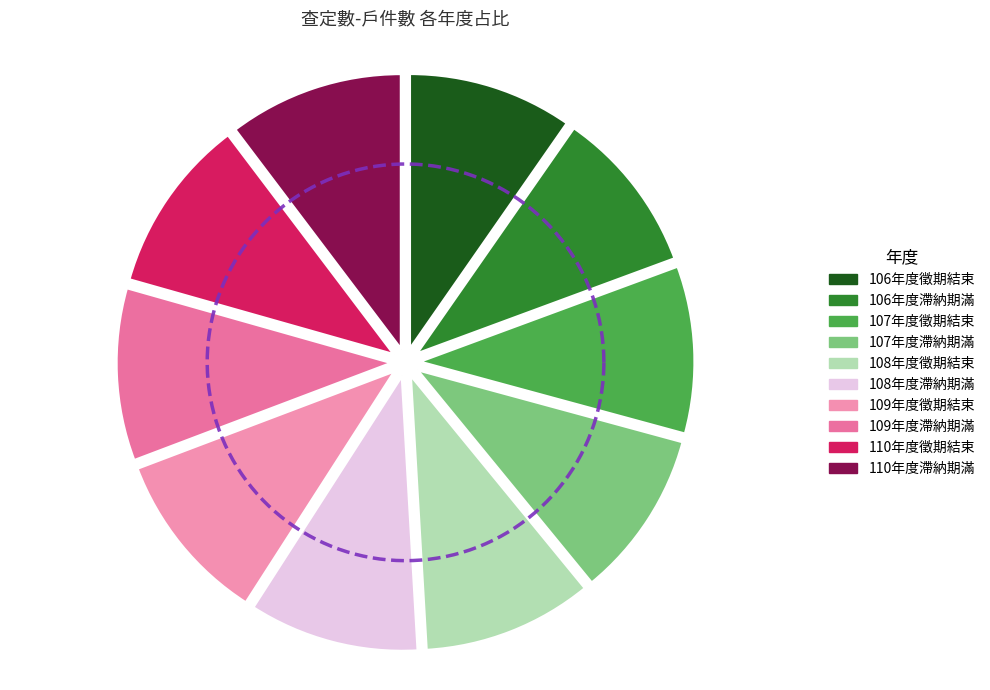

To the nearest percent, what portion does 110年度滯納期滿 represent?

10%